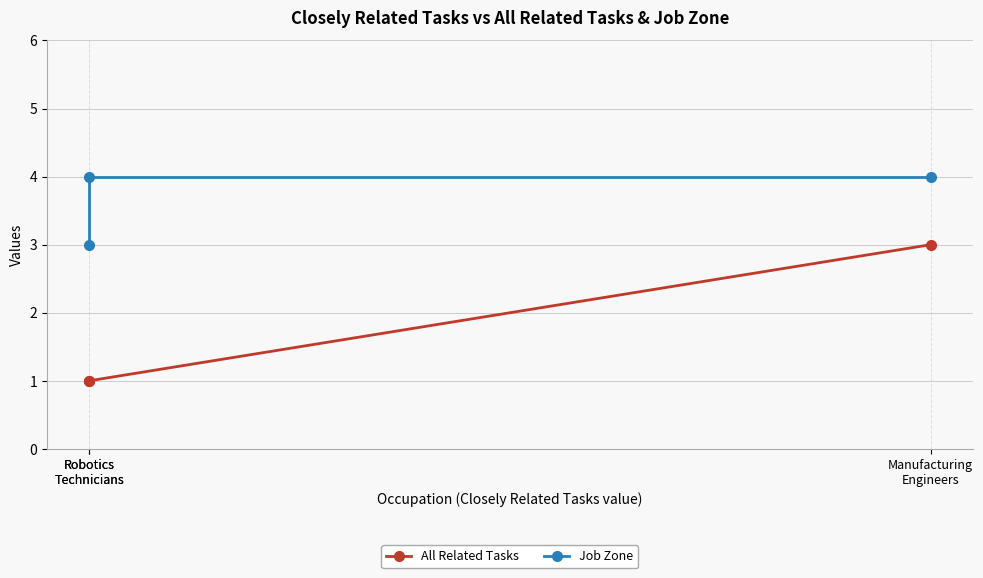

Between Manufacturing
Engineers and Robotics
Technicians, which is larger?

Manufacturing
Engineers